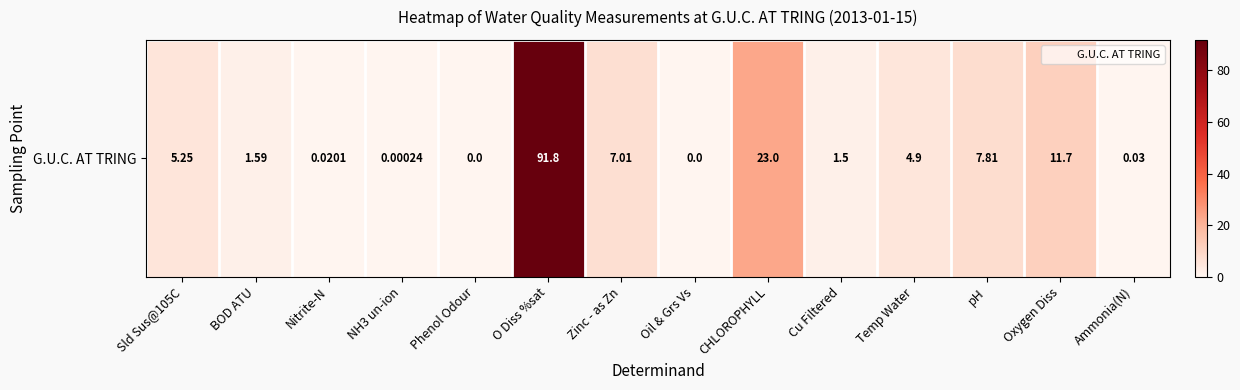

Reading left to right, extract all data points from this chart.

Sld Sus@105C=5.2	BOD ATU=1.6	Nitrite-N=0.0	NH3 un-ion=0.0	Phenol Odour=0.0	O Diss %sat=91.8	Zinc - as Zn=7.0	Oil & Grs Vs=0.0	CHLOROPHYLL=23.0	Cu Filtered=1.5	Temp Water=4.9	pH=7.8	Oxygen Diss=11.7	Ammonia(N)=0.0